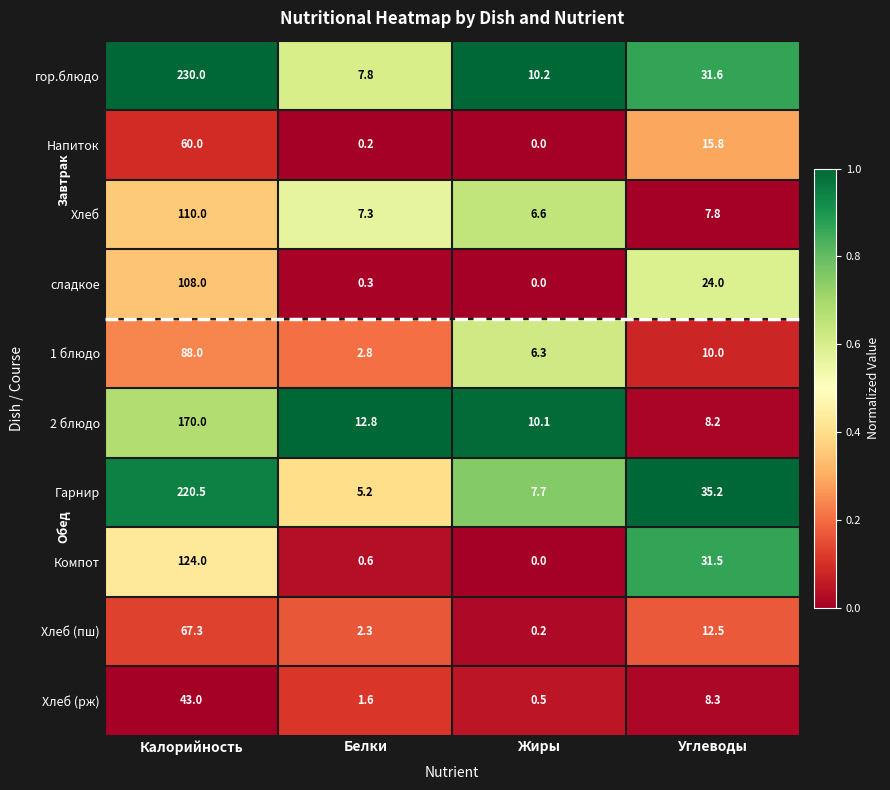

True or false: 1 блюдо has a value of 1.3 at Белки.

False